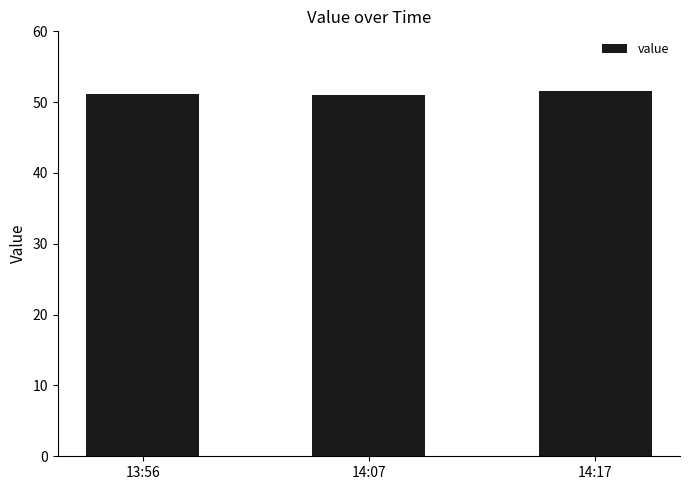

Is it true that the value at 14:17 is 69.4?

False